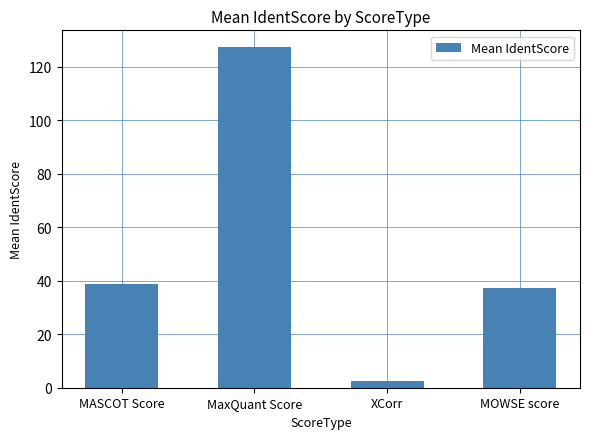

Reading left to right, list all the values displayed in this chart.

38.8	127.3	2.6	37.3